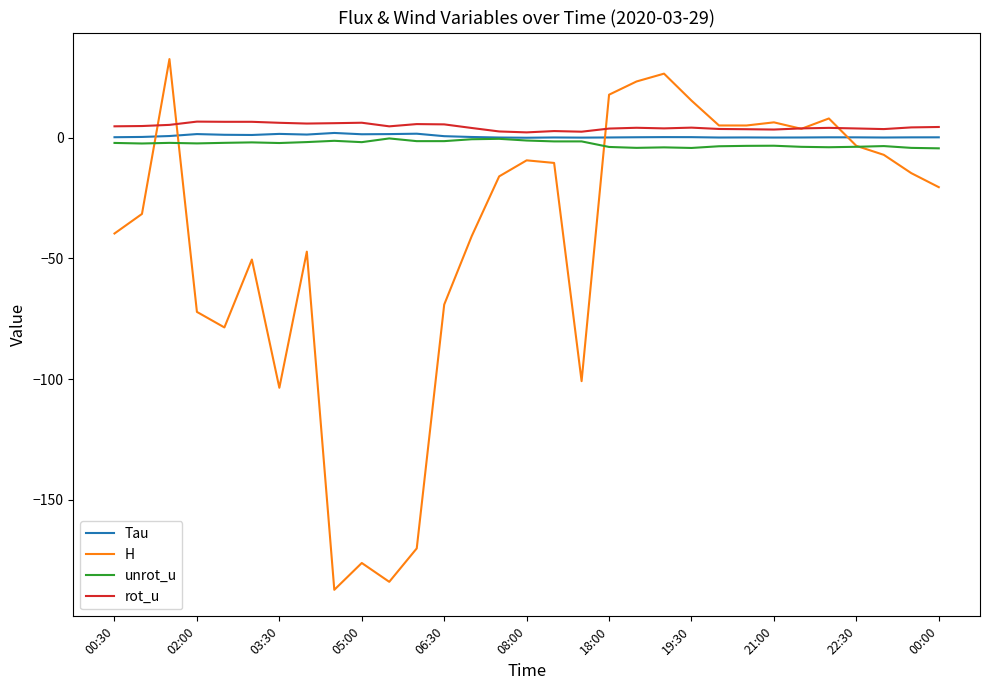

Which series has the largest range (max minus min)?

H